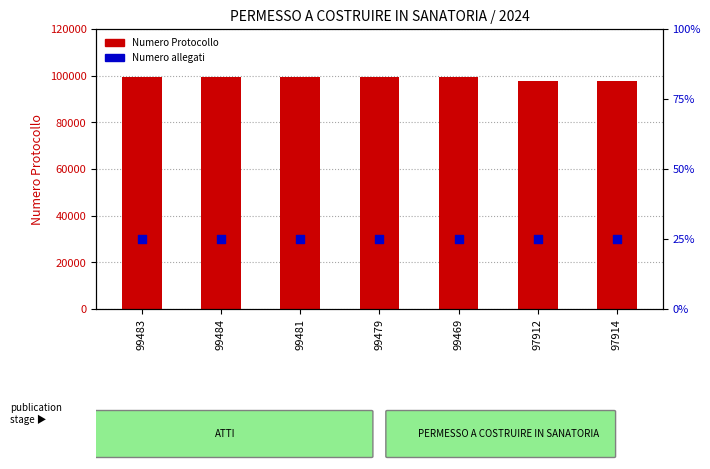

What is the total value across all series at 99469?

99470